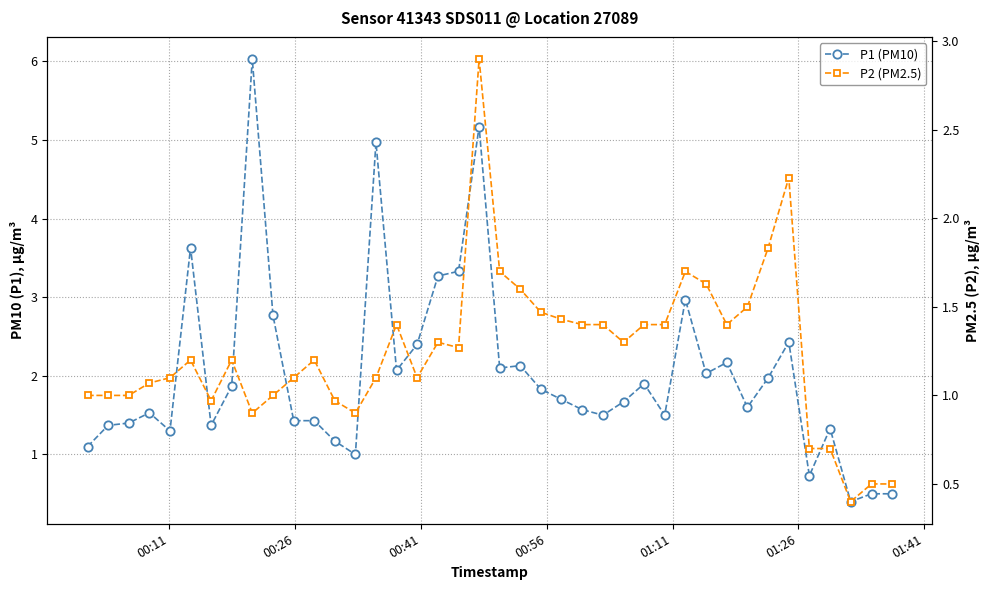

Reading left to right, what are all the values shown in this chart?

P1 (PM10): 1.1	1.4	1.4	1.5	1.3	3.6	1.4	1.9	6.0	2.8	1.4	1.4	1.2	1.0	5.0	2.1	2.4	3.3	3.3	5.2	2.1	2.1	1.8	1.7	1.6	1.5	1.7	1.9	1.5	3.0	2.0	2.2	1.6	2.0	2.4	0.7	1.3	0.4	0.5	0.5
P2 (PM2.5): 1.0	1.0	1.0	1.1	1.1	1.2	1.0	1.2	0.9	1.0	1.1	1.2	1.0	0.9	1.1	1.4	1.1	1.3	1.3	2.9	1.7	1.6	1.5	1.4	1.4	1.4	1.3	1.4	1.4	1.7	1.6	1.4	1.5	1.8	2.2	0.7	0.7	0.4	0.5	0.5